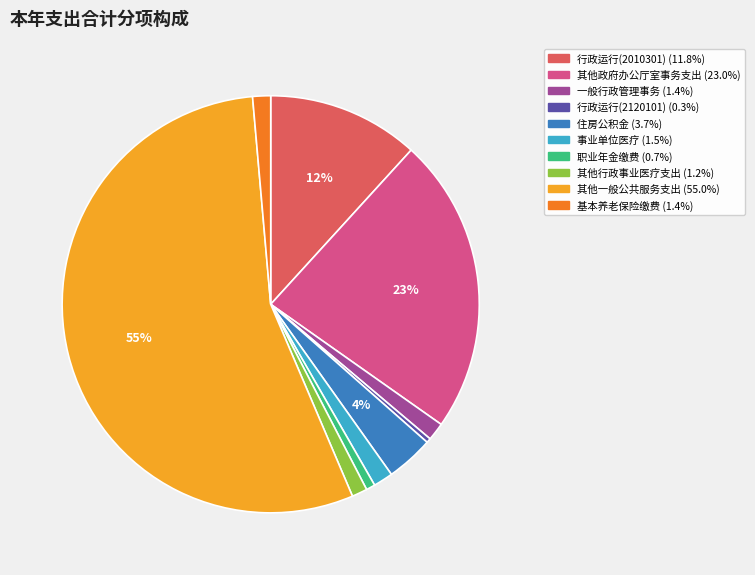

To the nearest percent, what is the difference between the largest and smallest slice percentages?

55%